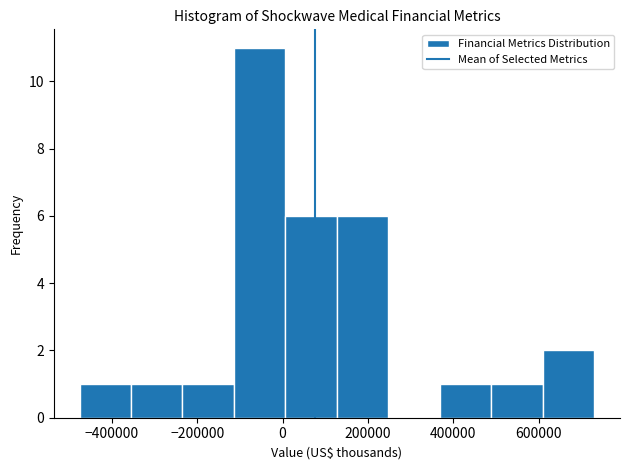

Reading left to right, list every bar in this chart as the range it spans on the x-axis followed by its height. Neither the bar edges nor the heights are printed on the chart, so give them approximately, as read against the axes.

-480000 to -360000: 1
-360000 to -240000: 1
-240000 to -120000: 1
-120000 to 0: 11
0 to 120000: 6
120000 to 240000: 6
240000 to 360000: 0
360000 to 480000: 1
480000 to 600000: 1
600000 to 740000: 2